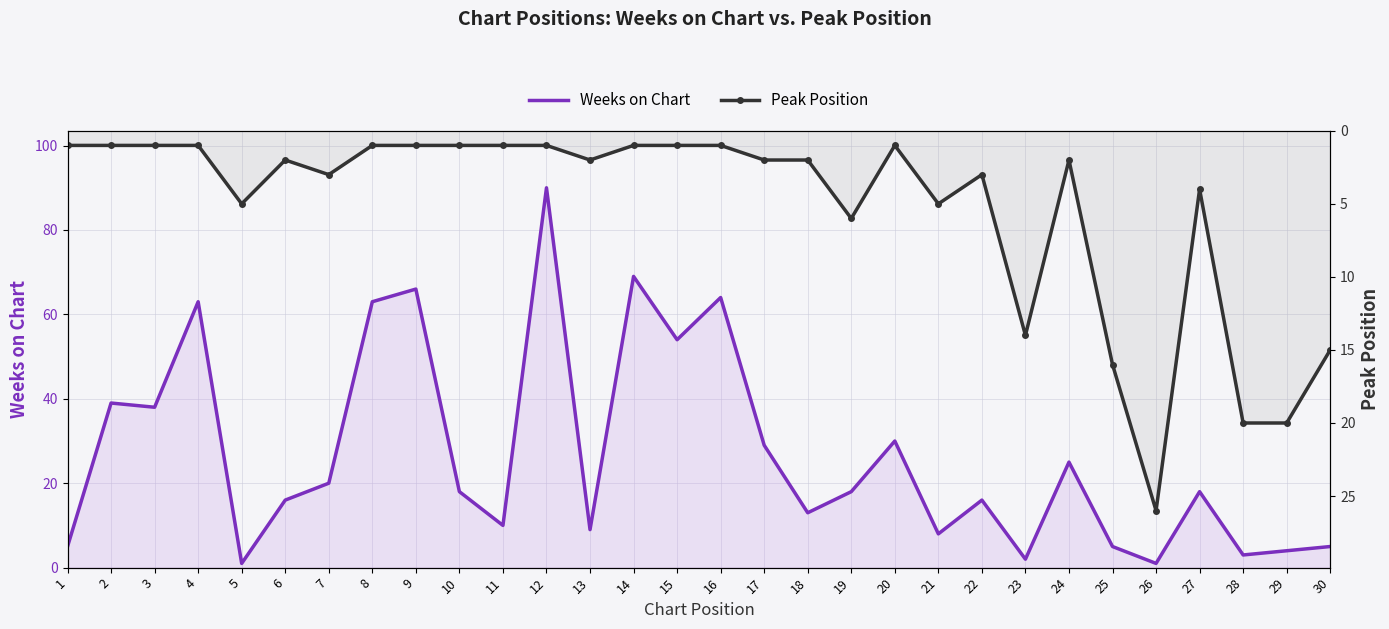

At which category is the sum across all series the highest?

12